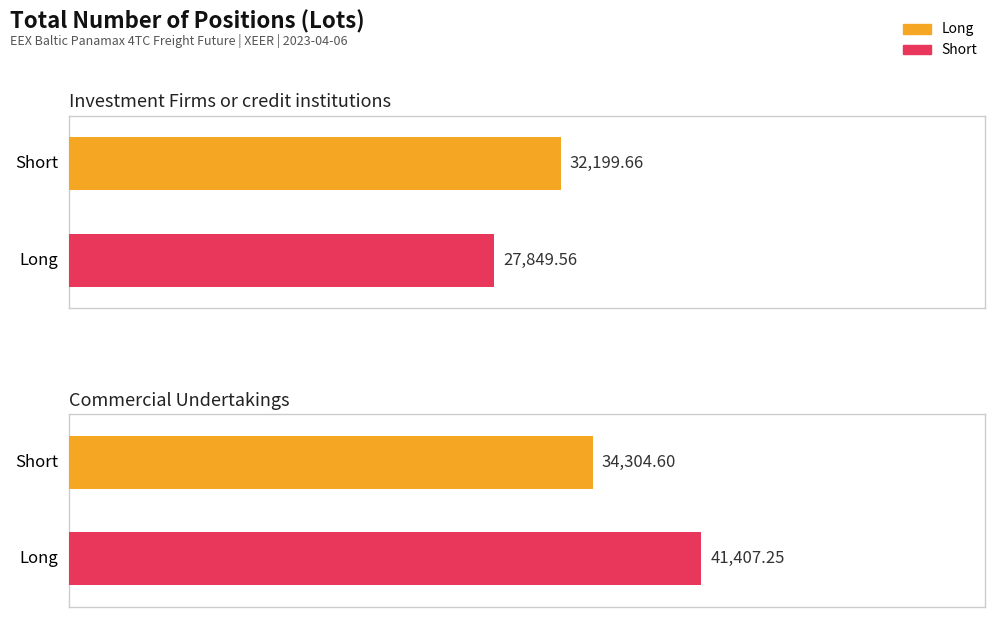

How many series are shown in this chart?

2